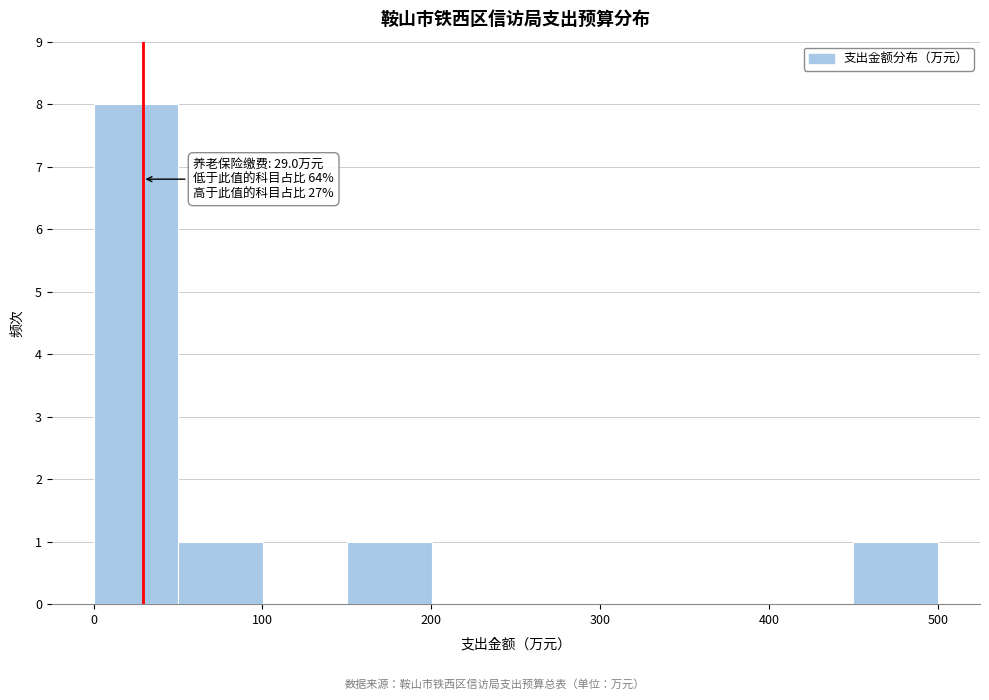

Which range on the x-axis has the tallest bar?

0 to 50